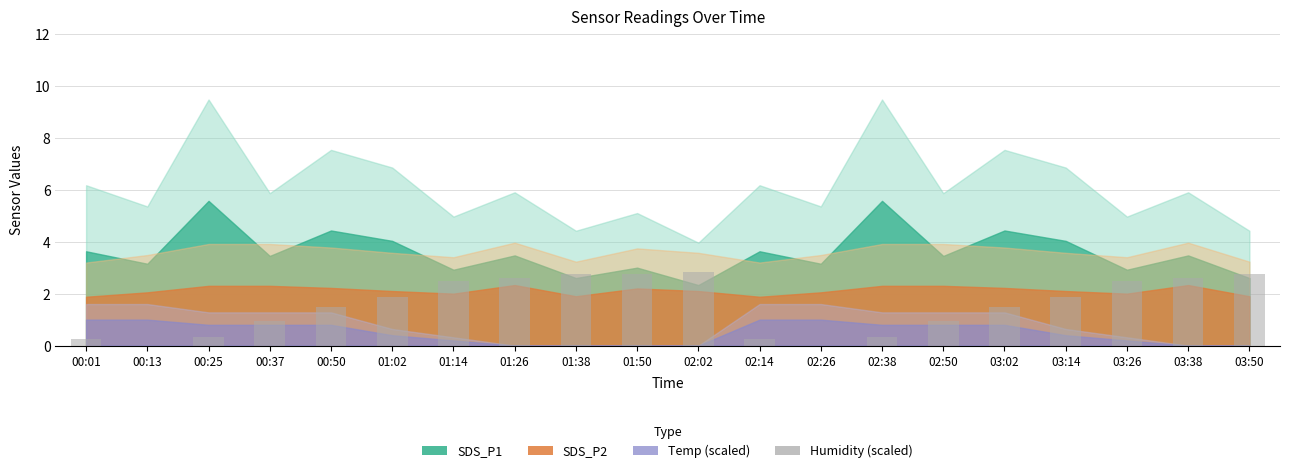

The value at 02:26 is -1.4. True or false?

False